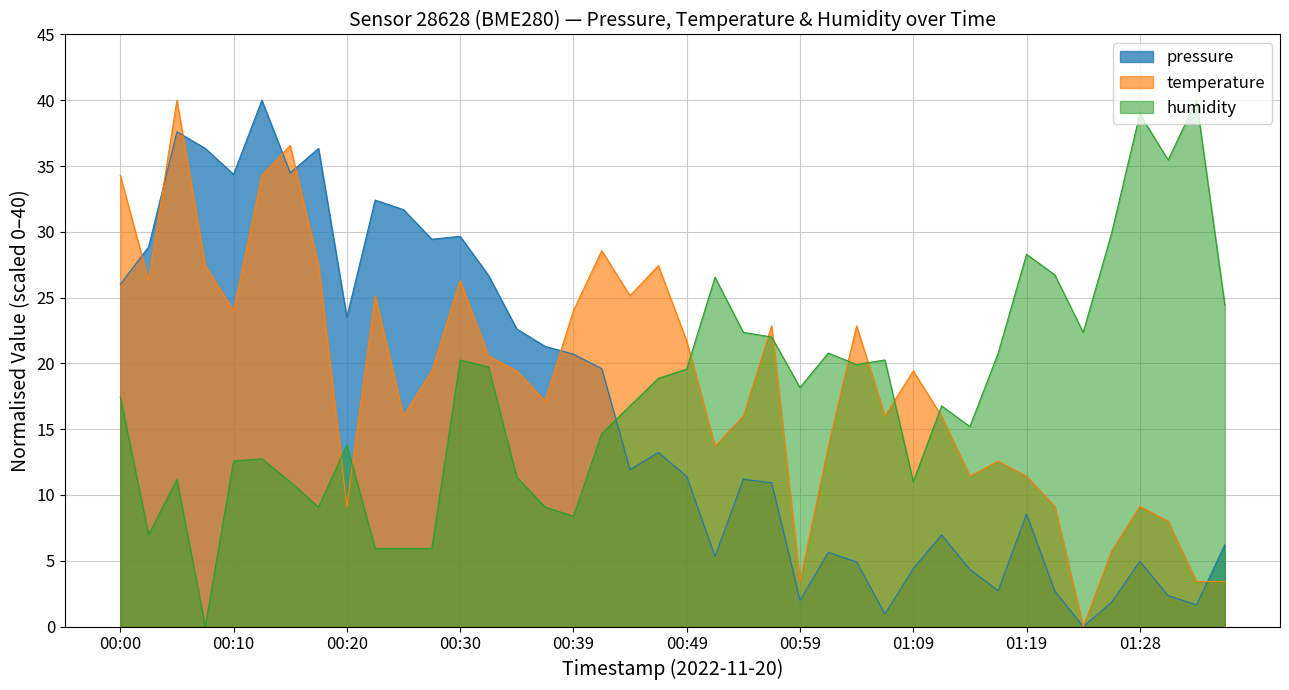

Reading left to right, what are all the values shown in this chart?

pressure: 26.0	28.9	37.6	36.3	34.4	40.0	34.5	36.3	23.5	32.4	31.7	29.4	29.7	26.7	22.6	21.3	20.7	19.6	11.9	13.2	11.4	5.3	11.2	10.9	2.0	5.6	4.9	1.0	4.4	7.0	4.3	2.7	8.6	2.7	0.0	1.8	5.0	2.3	1.7	6.2
temperature: 34.3	26.3	40.0	27.4	24.0	34.3	36.6	27.4	9.1	25.1	16.0	19.4	26.3	20.6	19.4	17.1	24.0	28.6	25.1	27.4	21.7	13.7	16.0	22.9	3.4	13.7	22.9	16.0	19.4	16.0	11.4	12.6	11.4	9.1	0.0	5.7	9.1	8.0	3.4	3.4
humidity: 17.5	7.0	11.2	0.0	12.6	12.8	11.0	9.1	13.8	5.9	5.9	5.9	20.3	19.7	11.4	9.1	8.4	14.7	16.8	18.9	19.6	26.6	22.4	22.0	18.2	20.8	19.9	20.3	11.0	16.8	15.2	20.8	28.3	26.7	22.4	29.9	39.0	35.5	40.0	24.5